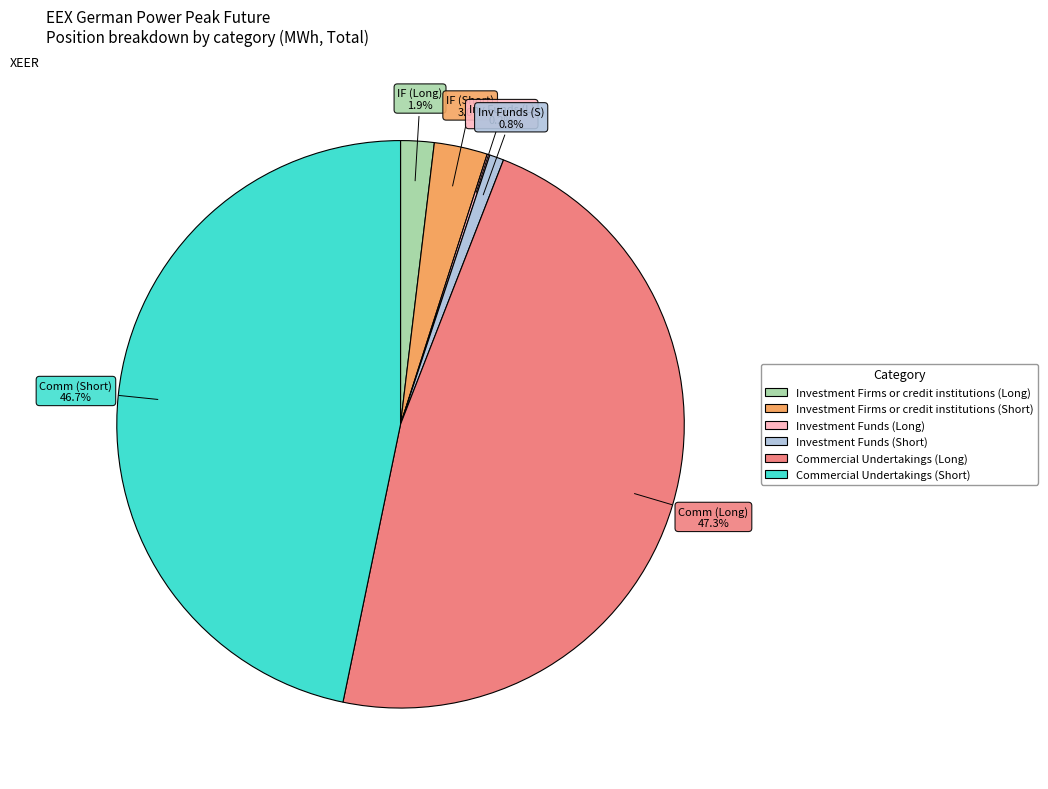

What percentage is NOT represented by Investment Firms or credit institutions (Long)?

98.1%